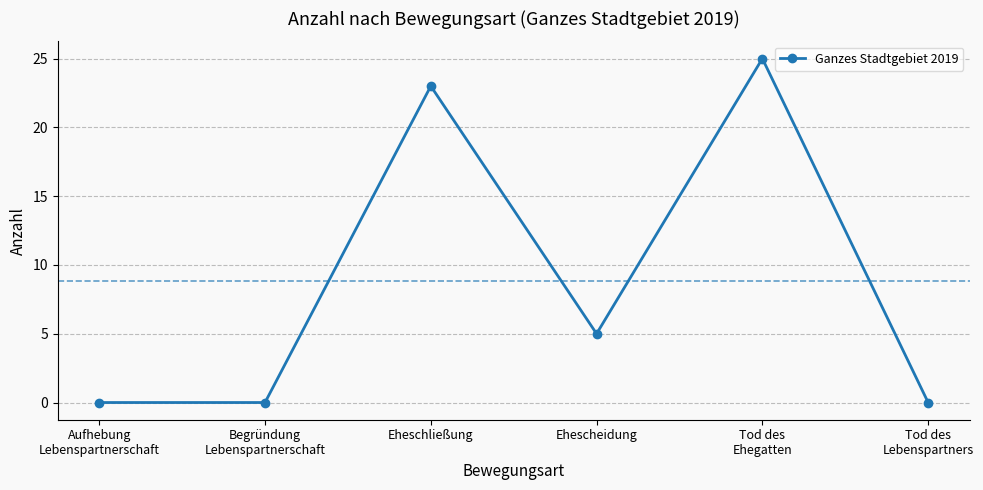

How many values are below 5?

3